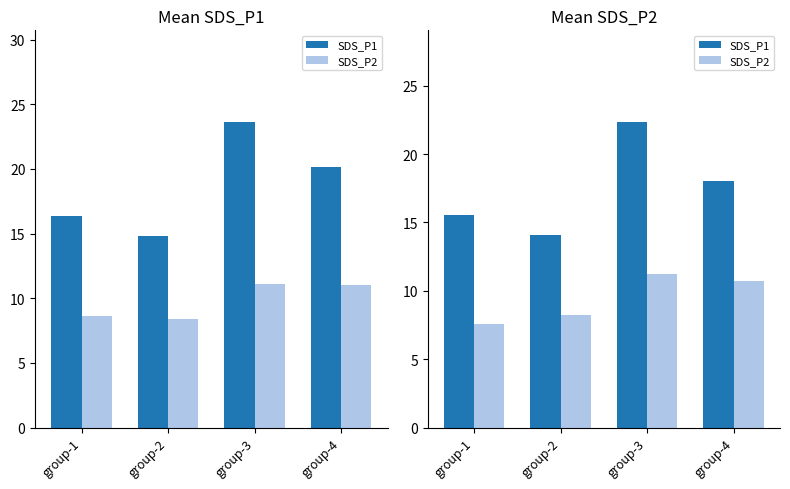

Which category has the lowest value in the SDS_P1 series?

group-2